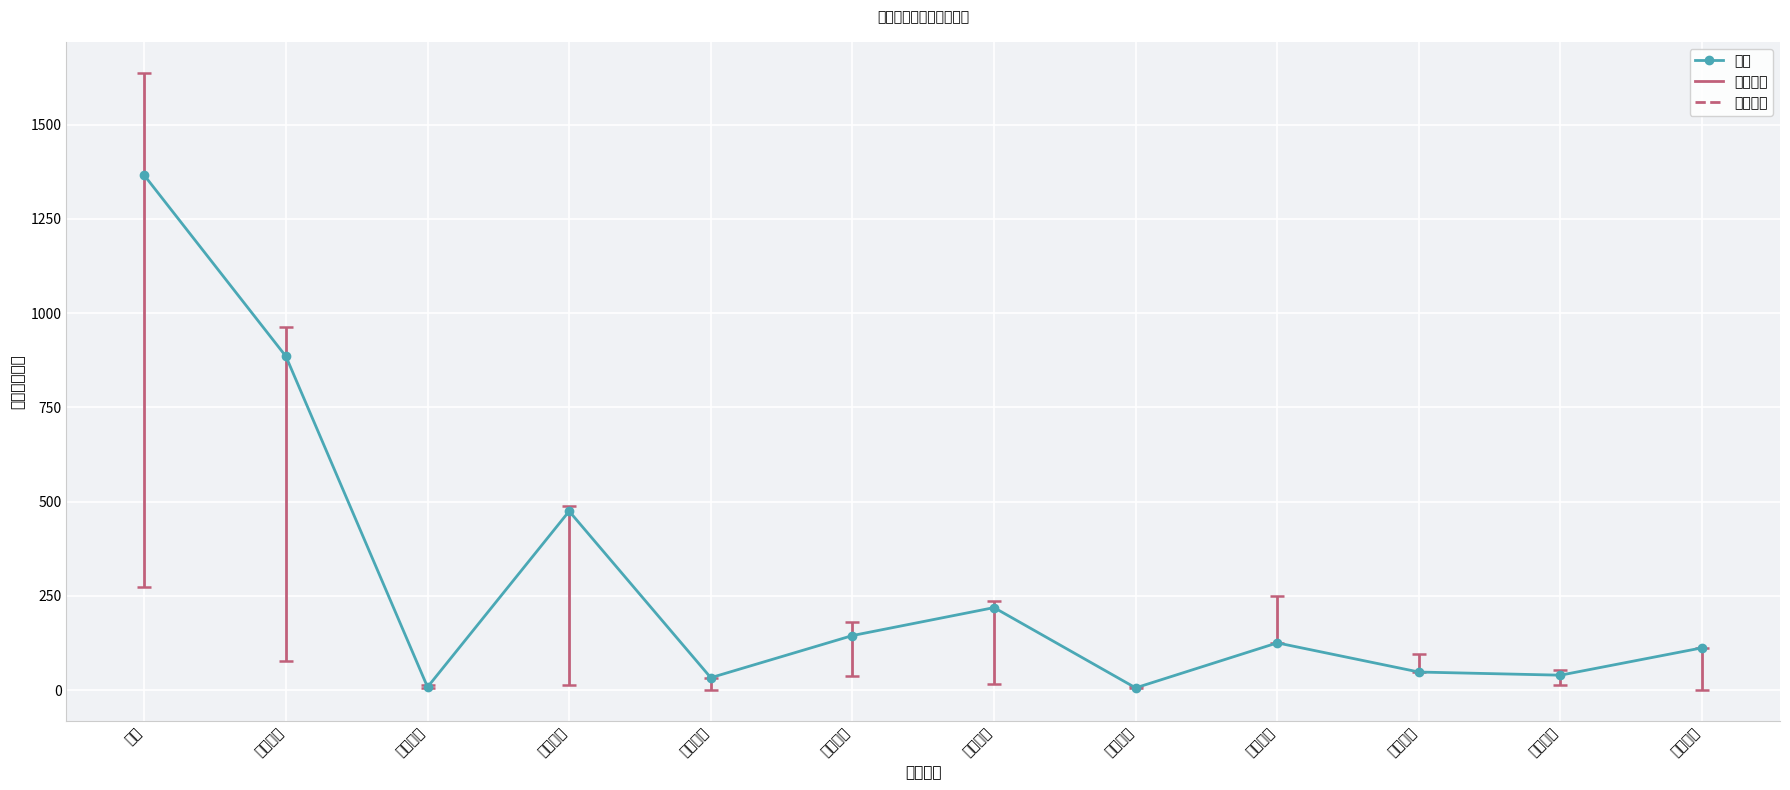

How many interior local peaks (higher than both neighbors) does the data have?

3